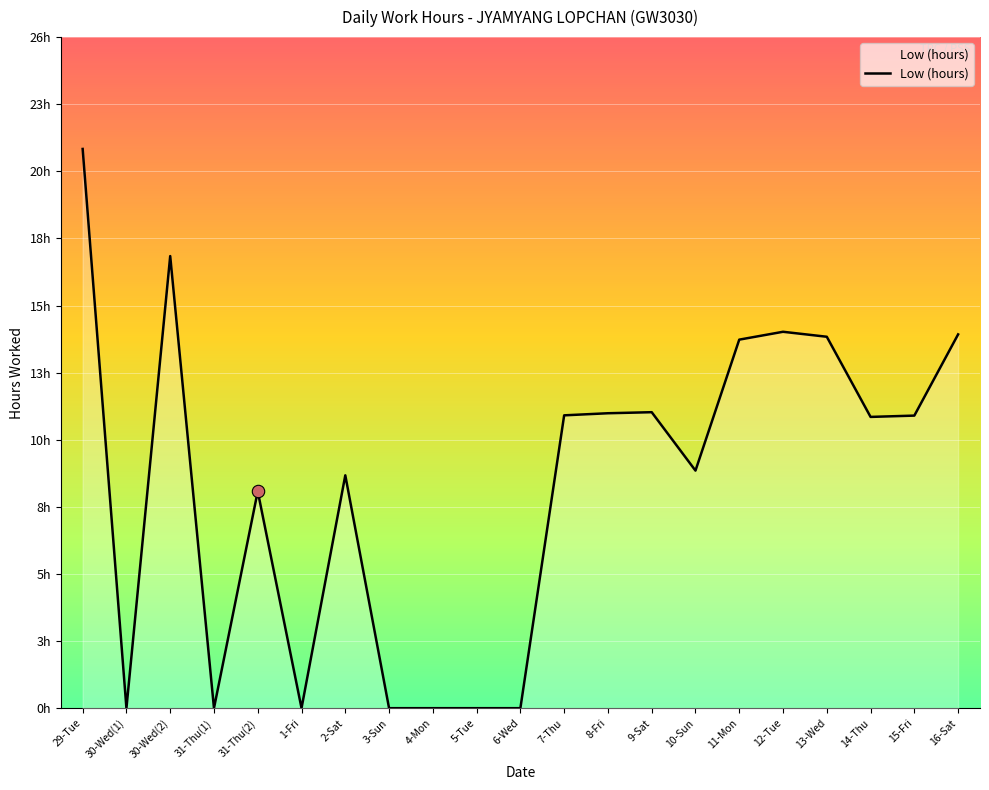

What is the change in value from 5-Tue to 9-Sat?

+11.3